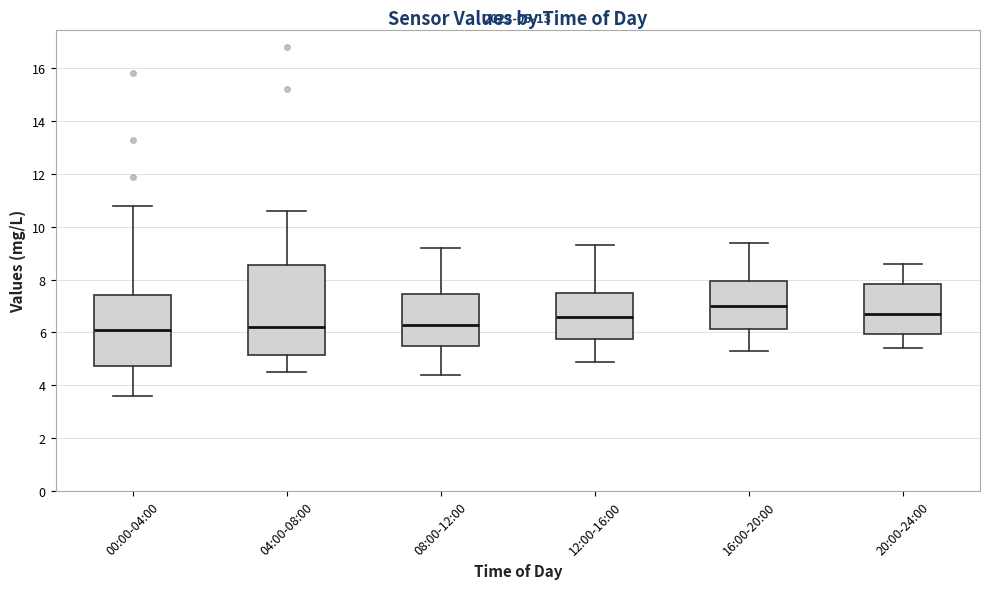

Which box is the tallest, from its lower edge to its upper edge?

04:00-08:00